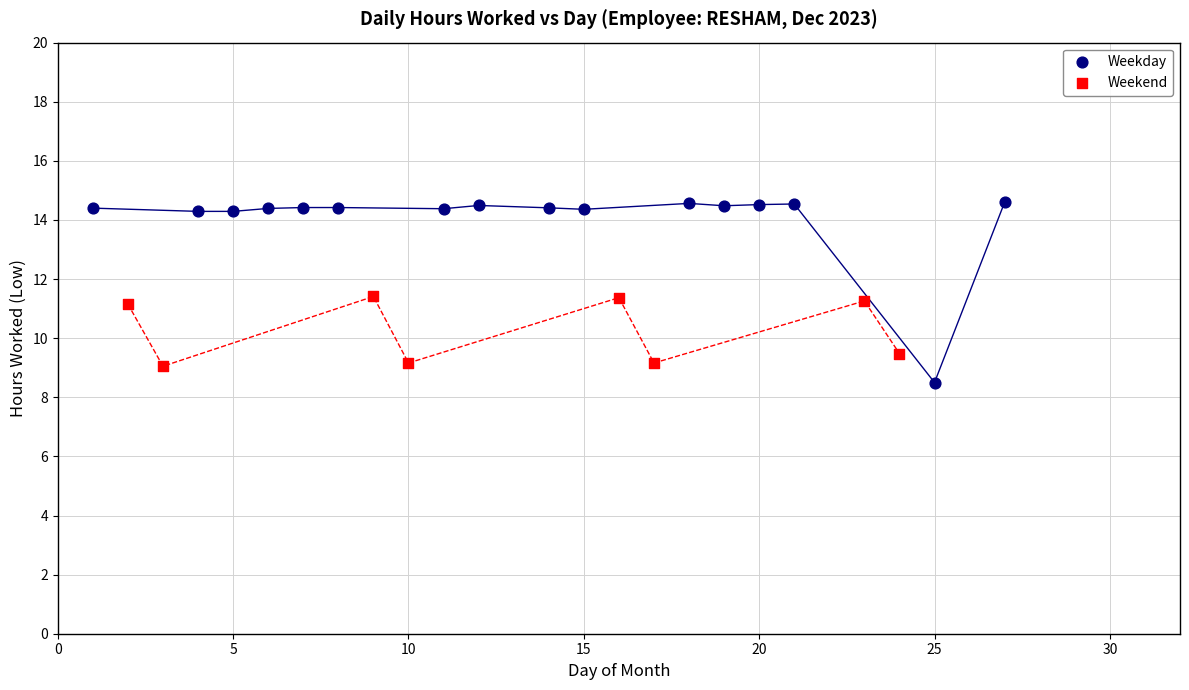

Which series has the widest spread of Y values?

Weekday